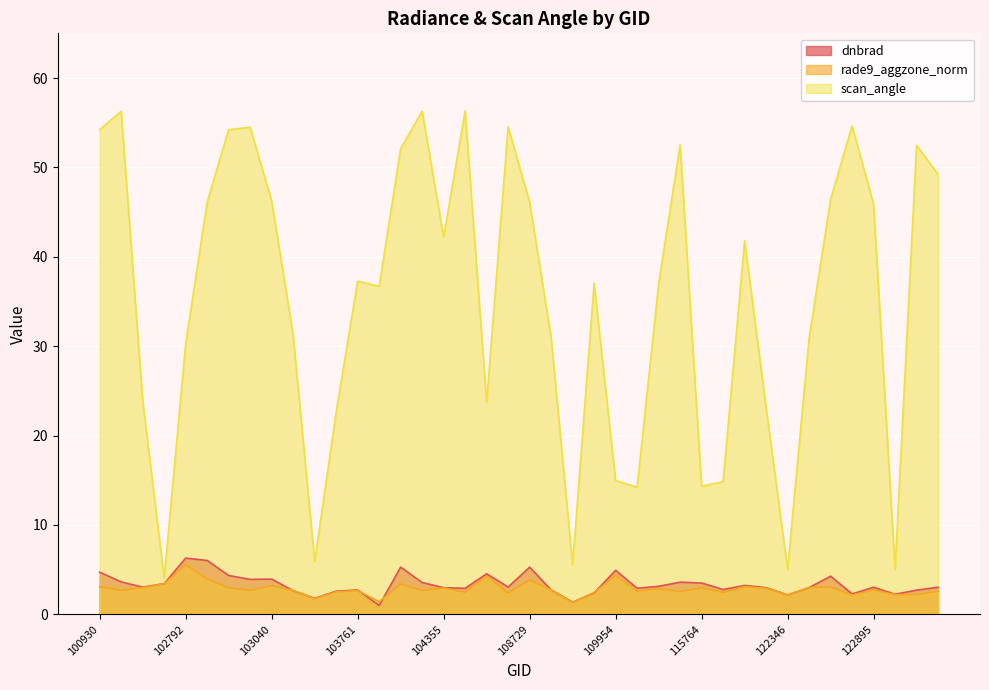

True or false: scan_angle and dnbrad cross at least once.

False